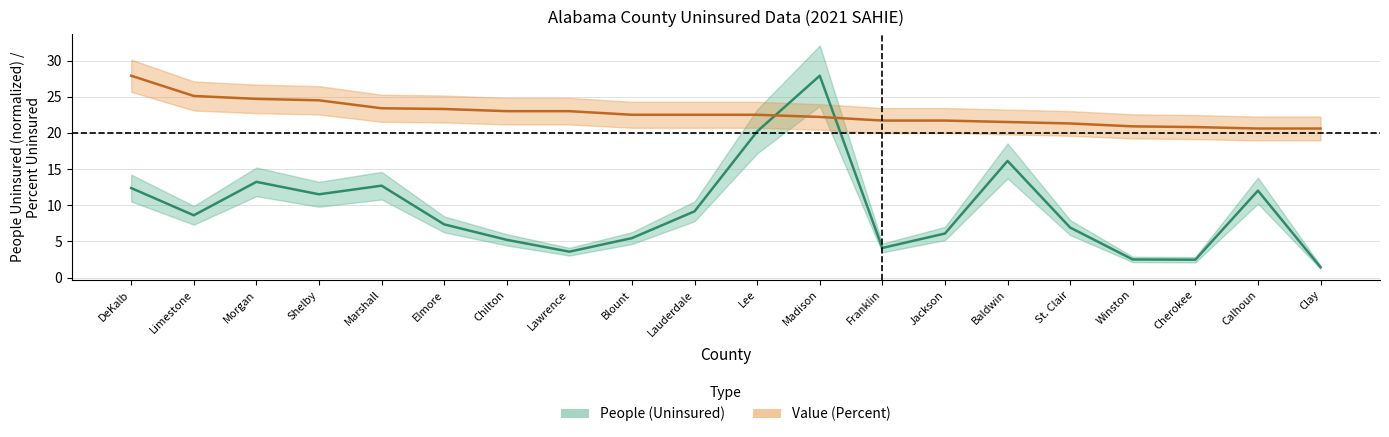

What are all the series names shown in the legend?

People (Uninsured), Value (Percent)